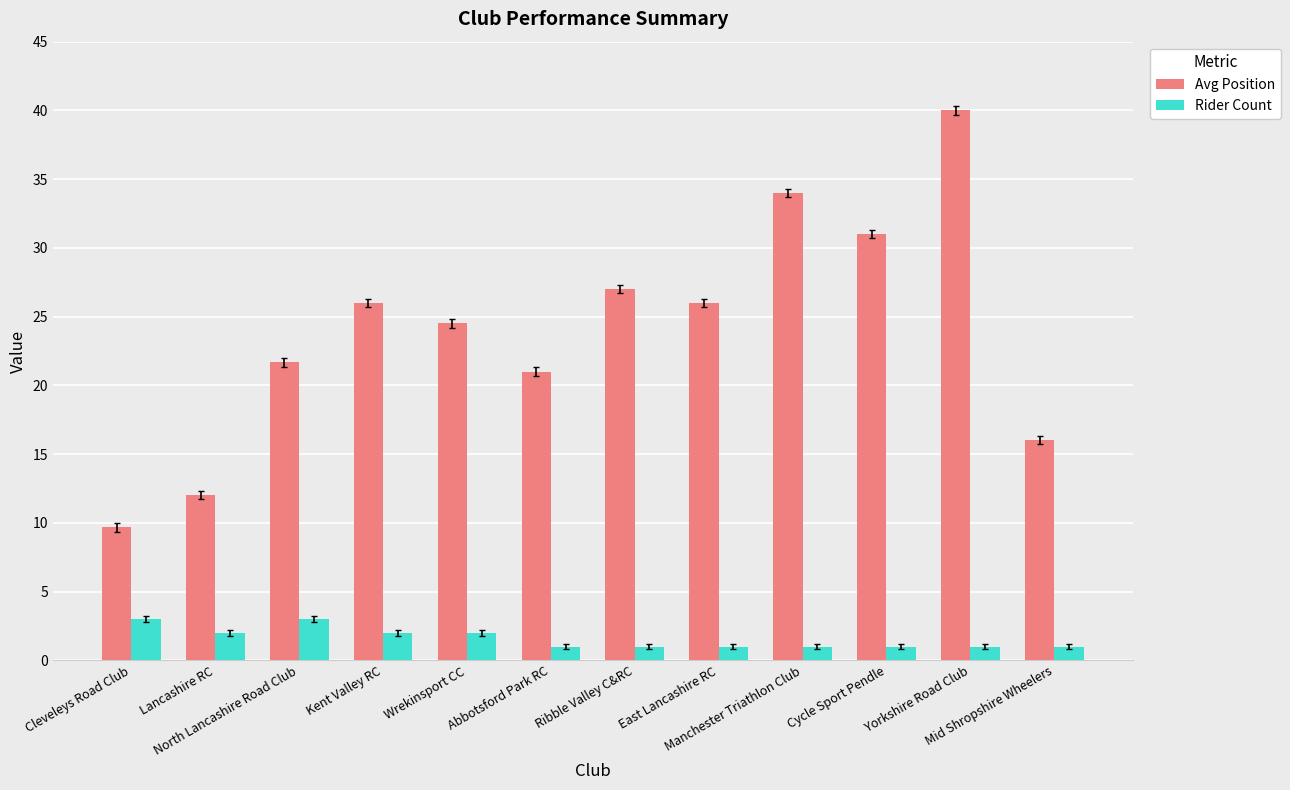

The Avg Position series shows 9.7 at Cleveleys Road Club. True or false?

True